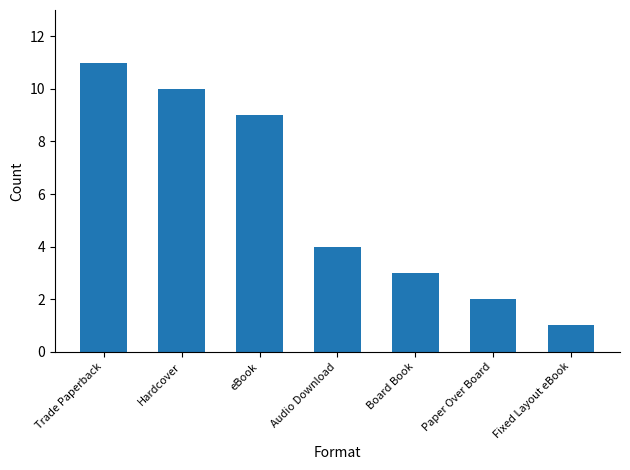

Is it true that the value at Board Book is 3?

True